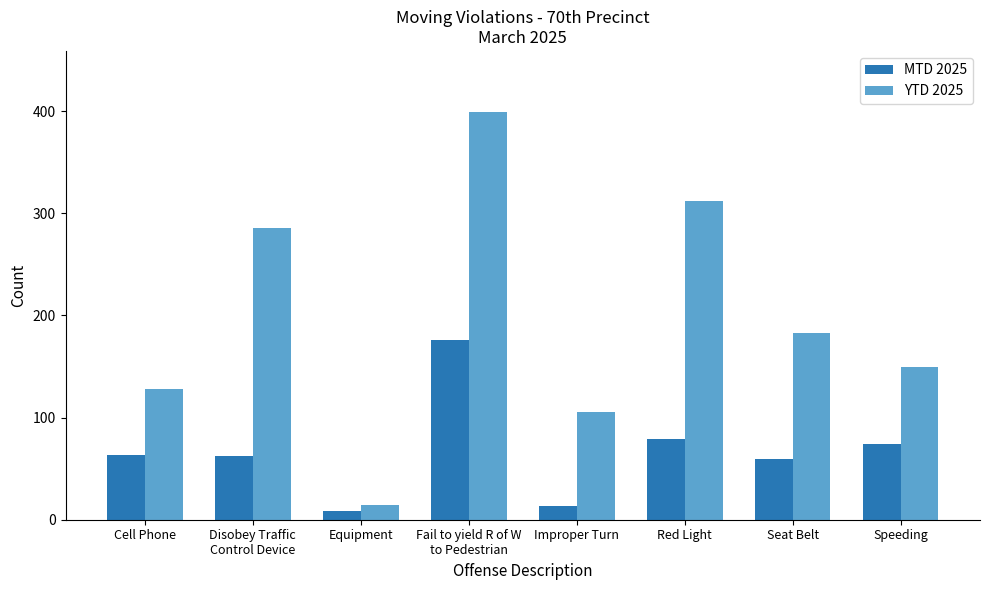

Count the number of data series in this chart.

2